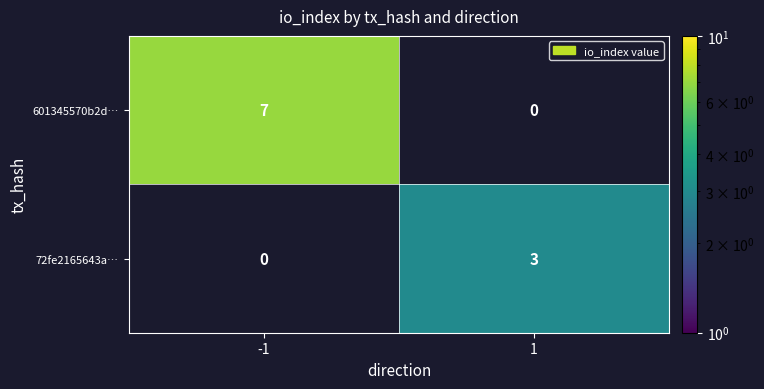

List the labels in order of 72fe2165643a… value, largest first.

1, -1